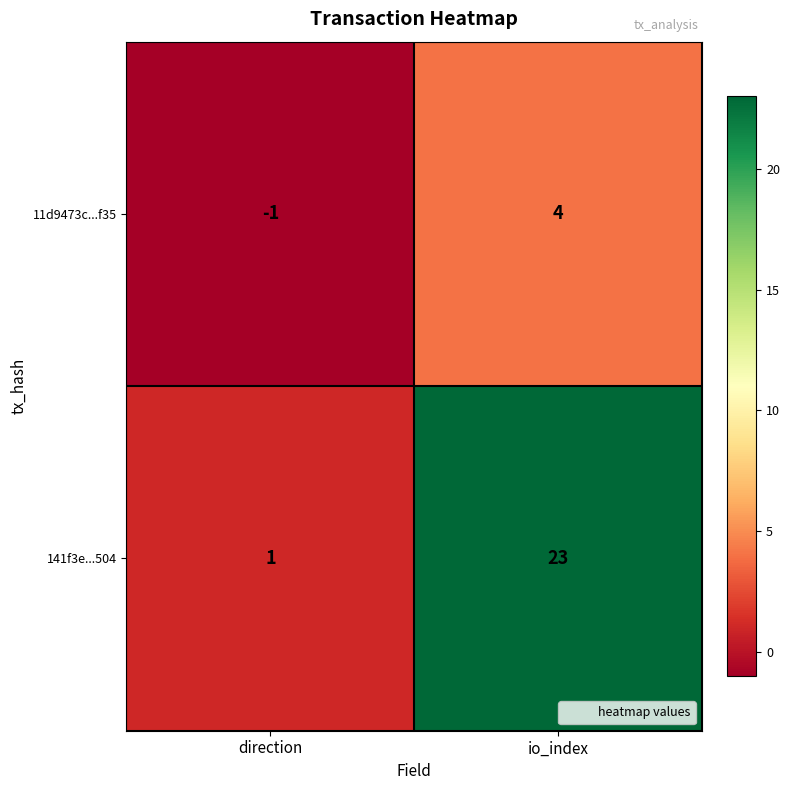

What is the sum of the 11d9473c...f35 values at io_index and direction?

3